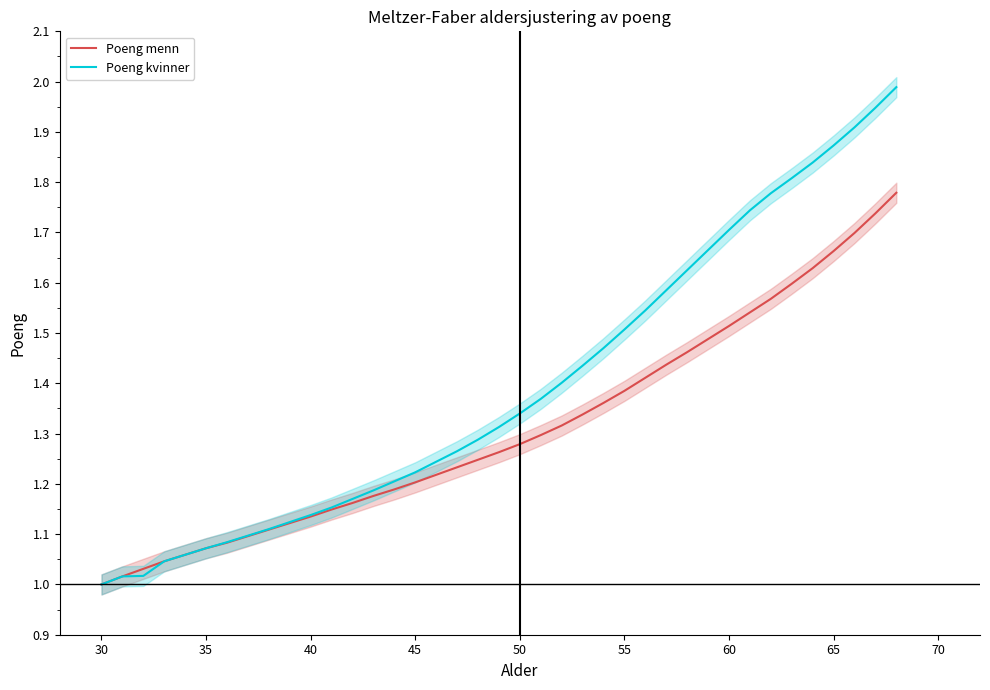

Reading left to right, what are all the values shown in this chart?

Poeng menn: 1.0	1.0	1.0	1.0	1.1	1.1	1.1	1.1	1.1	1.1	1.1	1.1	1.2	1.2	1.2	1.2	1.2	1.2	1.2	1.3	1.3	1.3	1.3	1.3	1.4	1.4	1.4	1.4	1.5	1.5	1.5	1.5	1.6	1.6	1.6	1.7	1.7	1.7	1.8
Poeng kvinner: 1.0	1.0	1.0	1.0	1.1	1.1	1.1	1.1	1.1	1.1	1.1	1.2	1.2	1.2	1.2	1.2	1.2	1.3	1.3	1.3	1.3	1.4	1.4	1.4	1.5	1.5	1.5	1.6	1.6	1.7	1.7	1.7	1.8	1.8	1.8	1.9	1.9	1.9	2.0